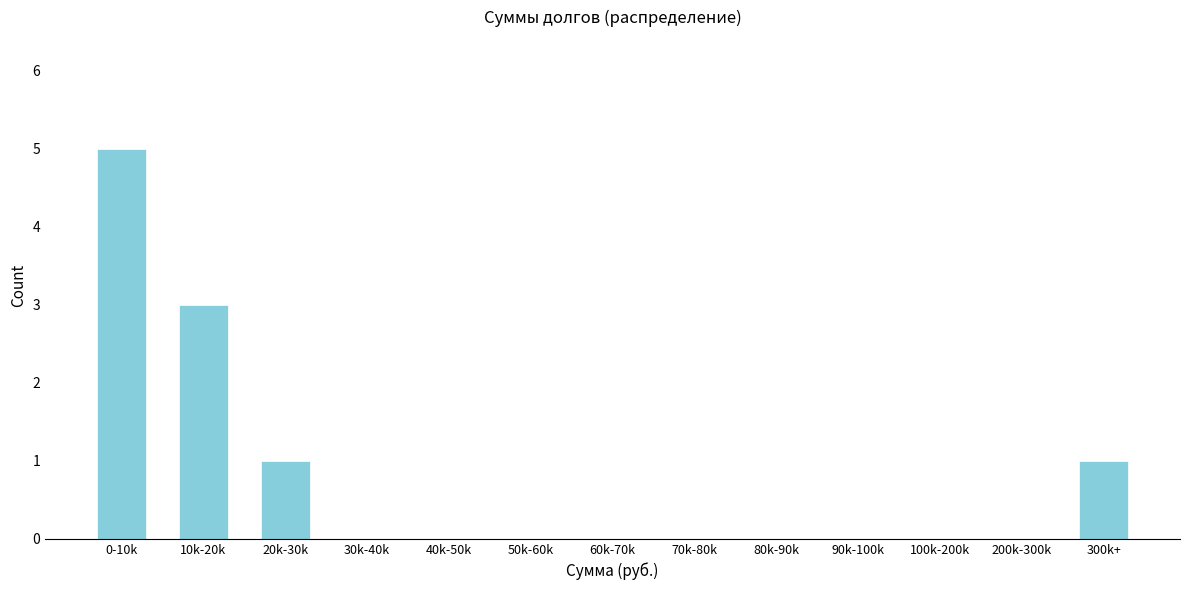

Reading left to right, transcribe all the data shown in this chart.

0-10k=5	10k-20k=3	20k-30k=1	30k-40k=0	40k-50k=0	50k-60k=0	60k-70k=0	70k-80k=0	80k-90k=0	90k-100k=0	100k-200k=0	200k-300k=0	300k+=1